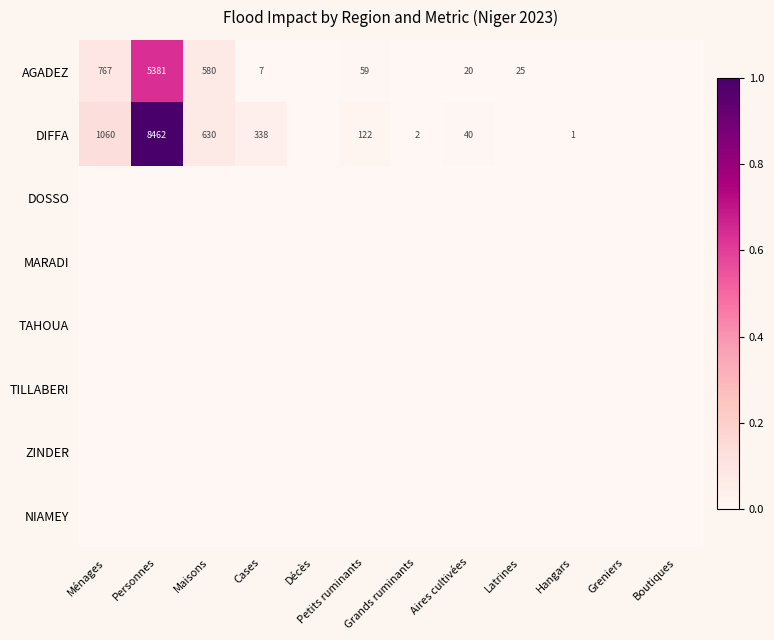

True or false: DIFFA has a value of 2 at Hangars.

False